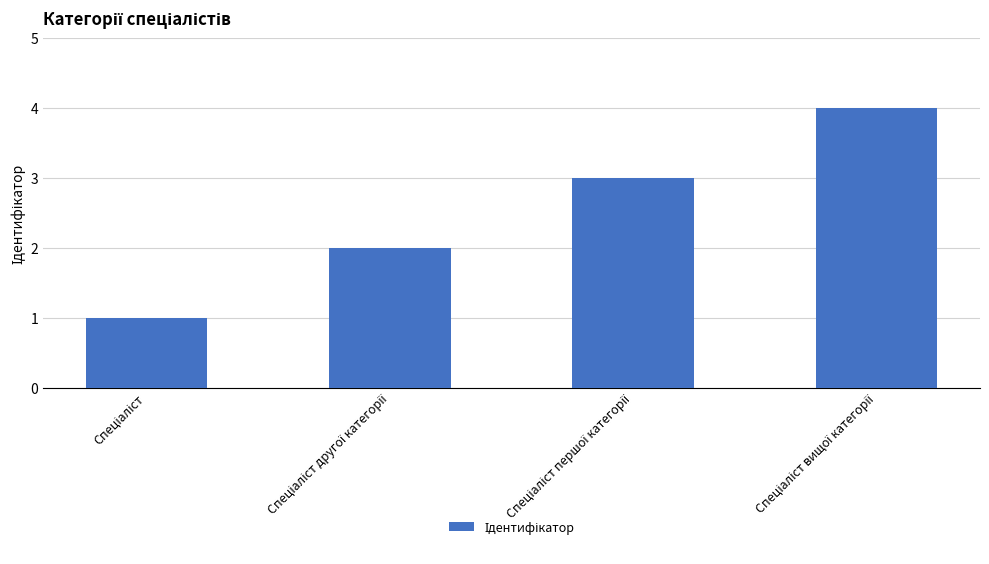

What is the sum of all values?

10